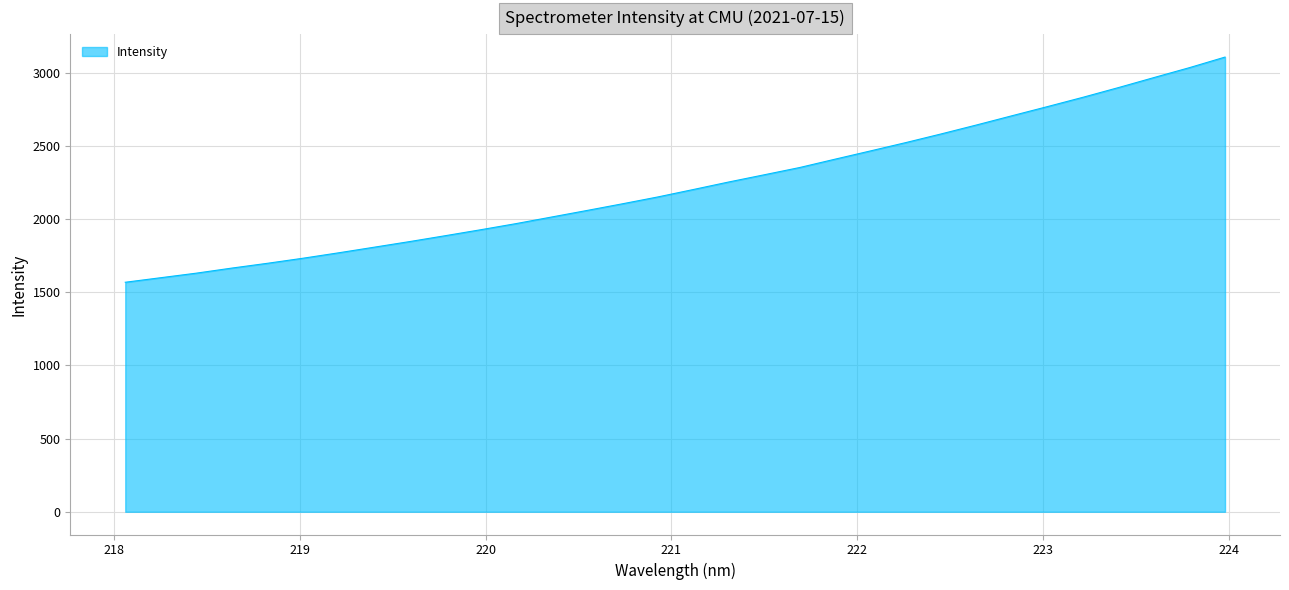

What is the difference between the maximum and minimum values?

1539.4